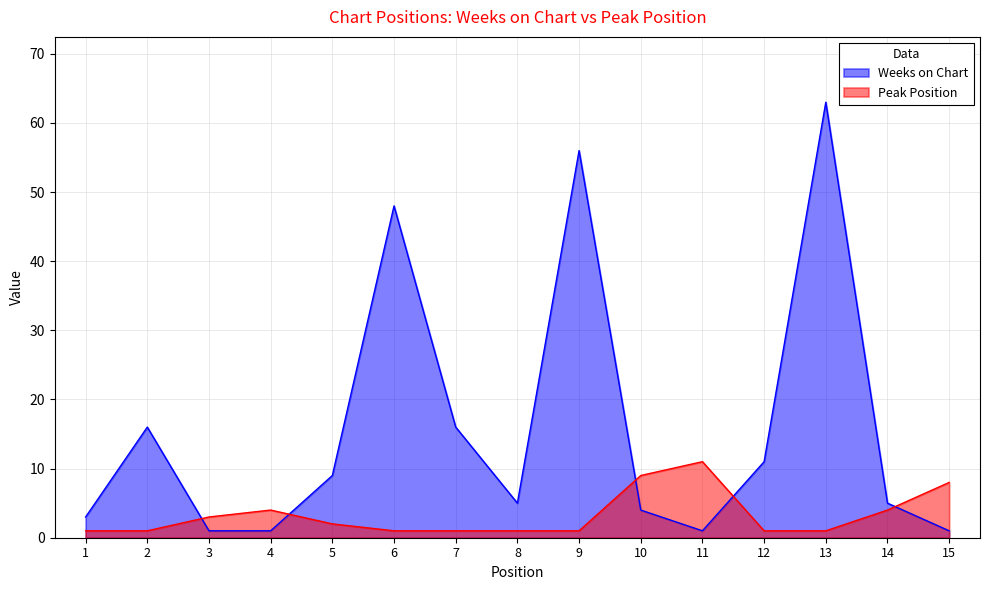

Which series has the widest spread of values?

Weeks on Chart